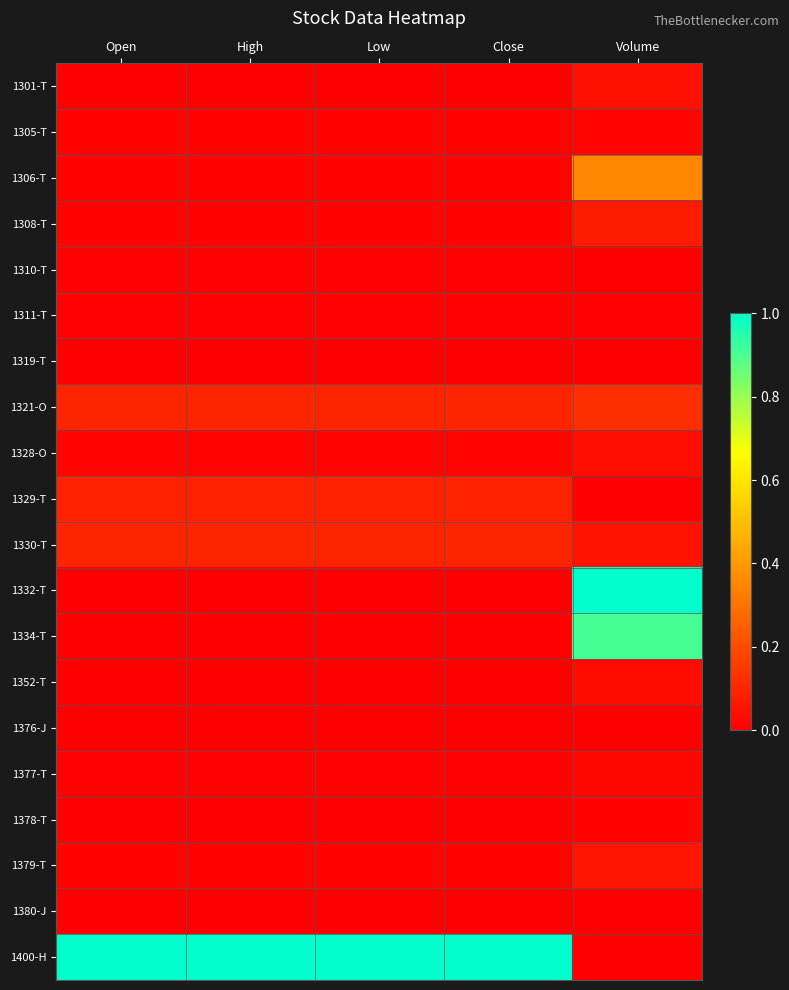

What is the maximum value shown in the chart?

1.0